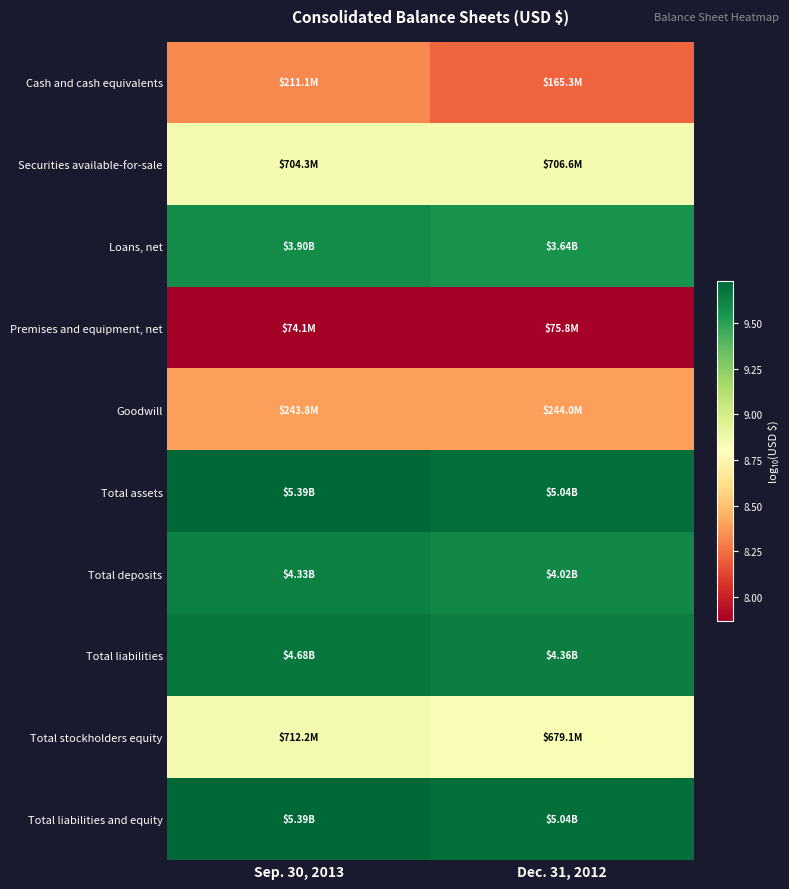

Count the number of categories in the chart.

2